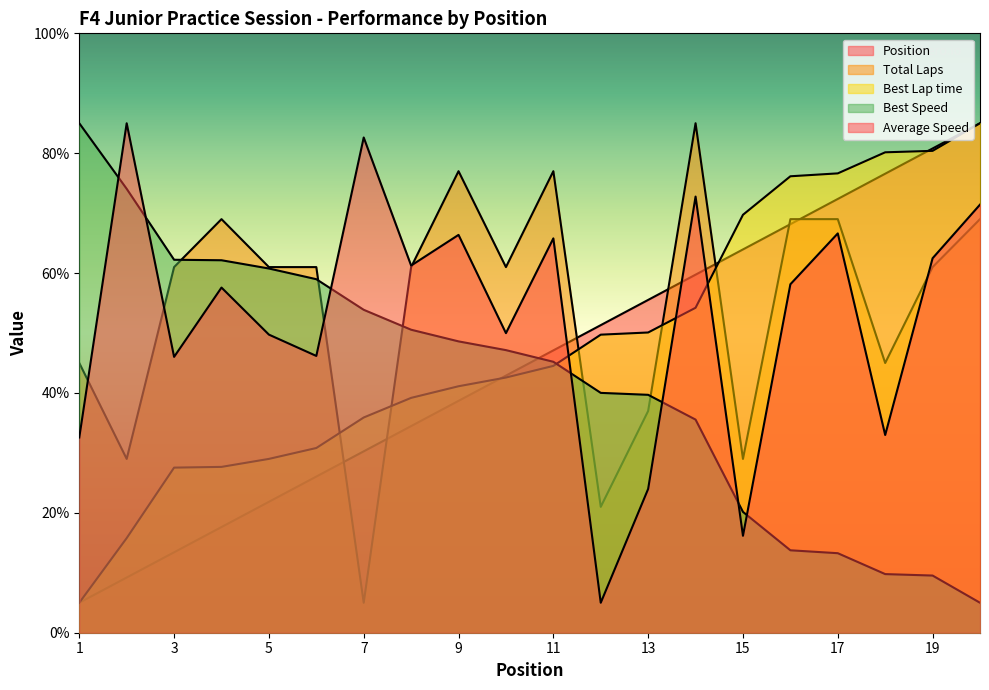

Which series has the largest range (max minus min)?

Position